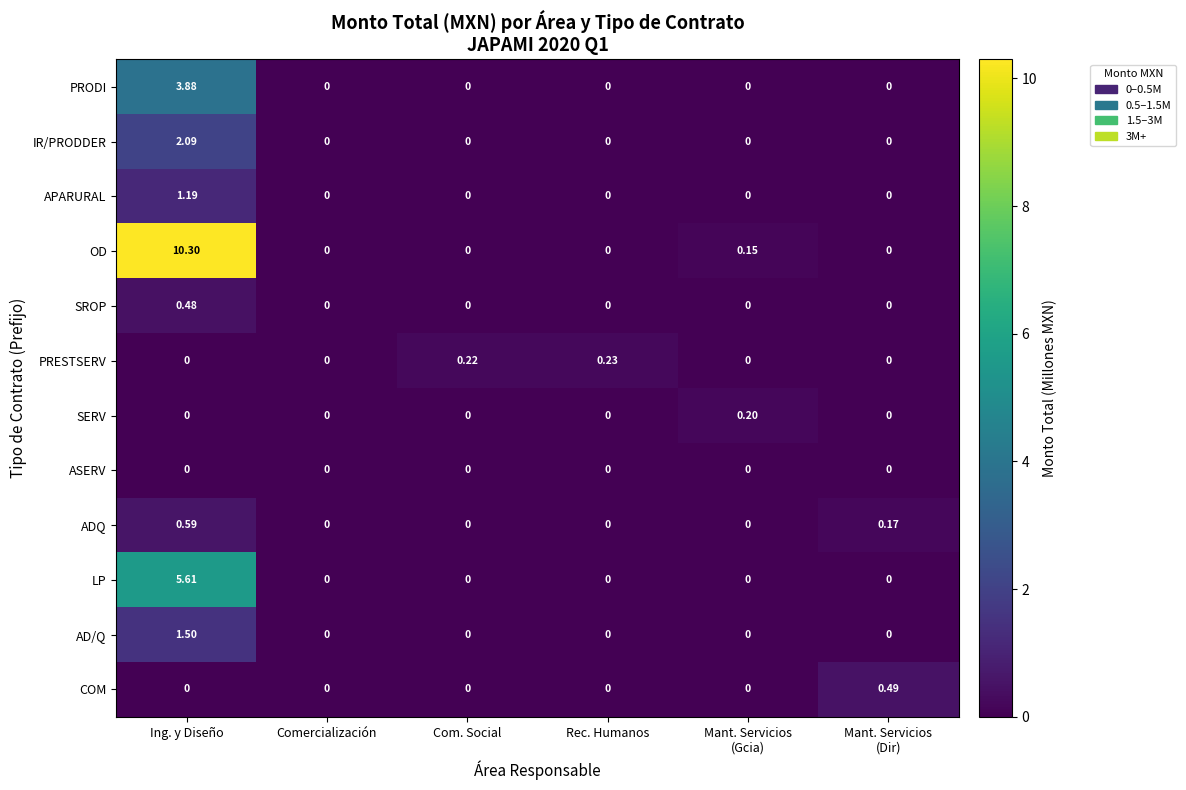

Which category has the highest value in the PRODI series?

Ing. y Diseño